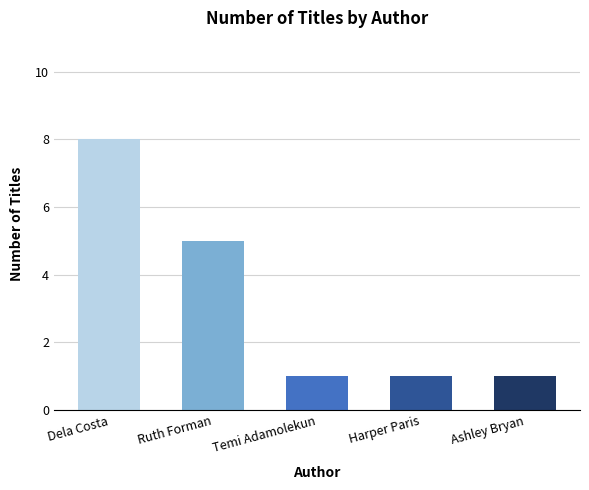

What value does the data have at Dela Costa?

8